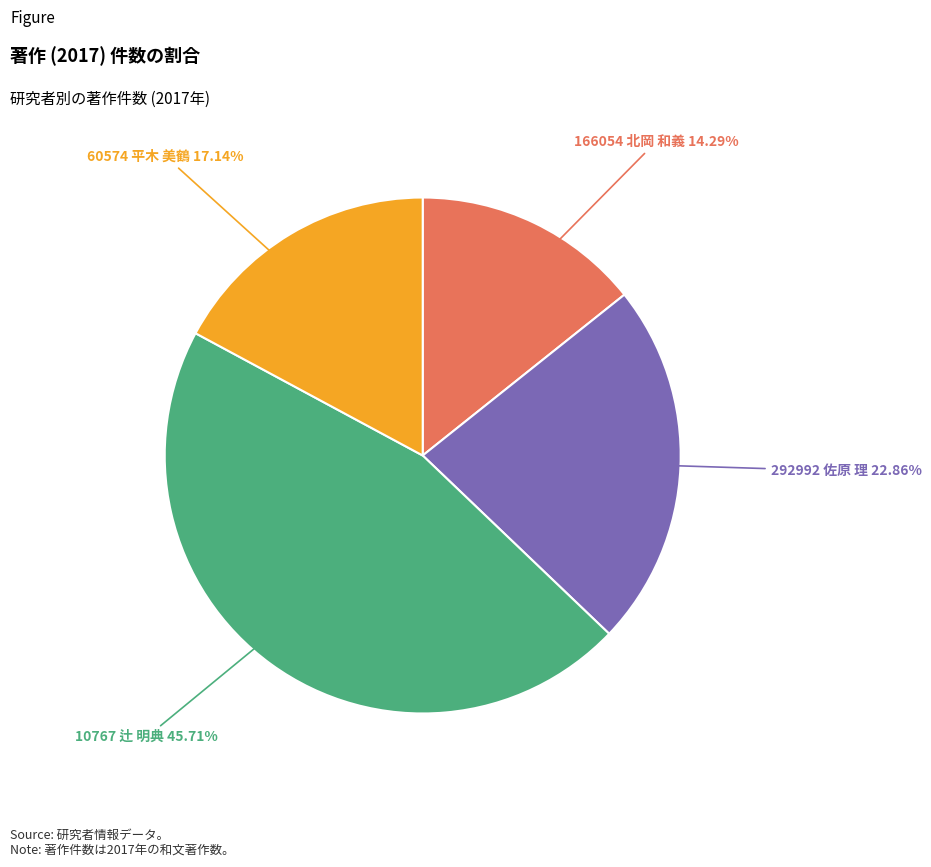

To the nearest percent, what percentage of the pie is 166054 北岡 和義?

14%